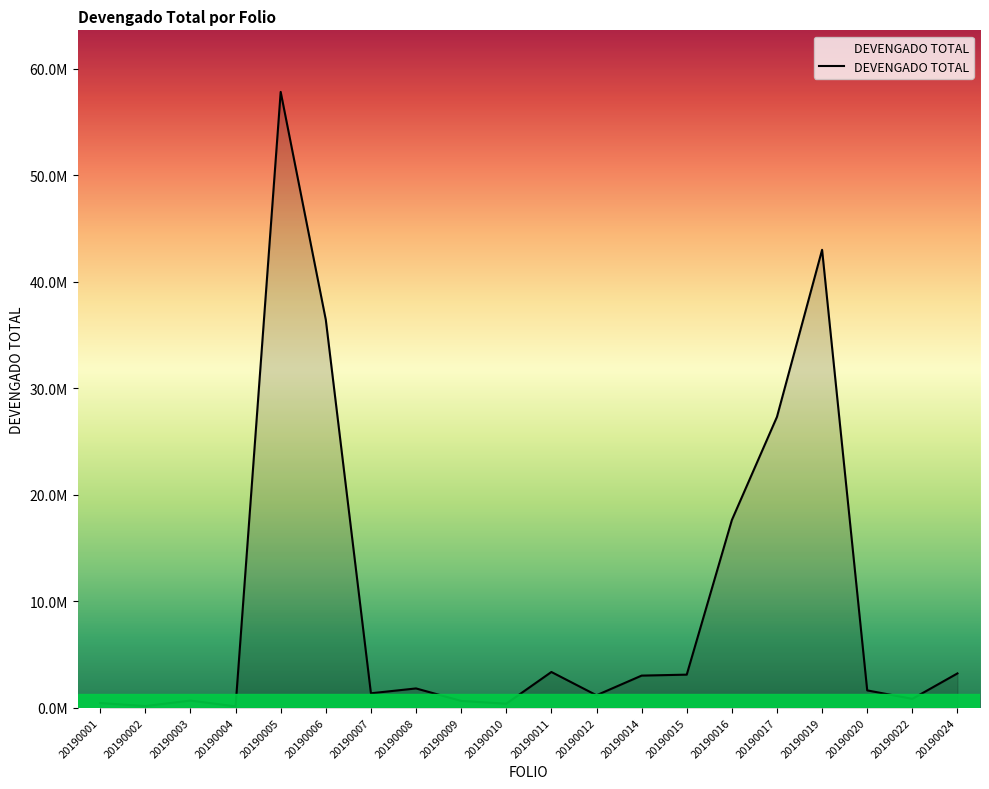

Does the chart display data point markers on the line(s)?

No